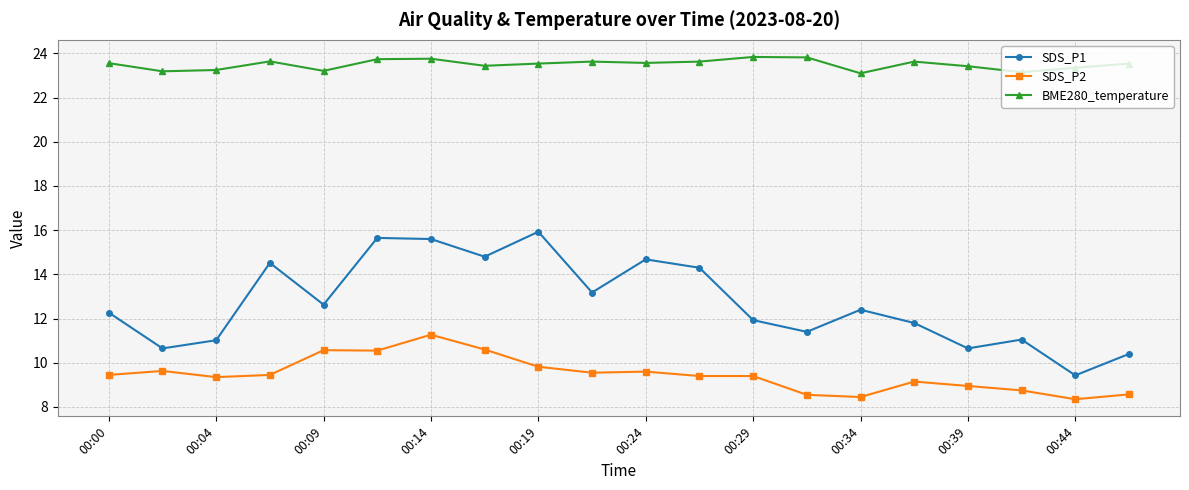

Which series has the widest spread of values?

SDS_P1